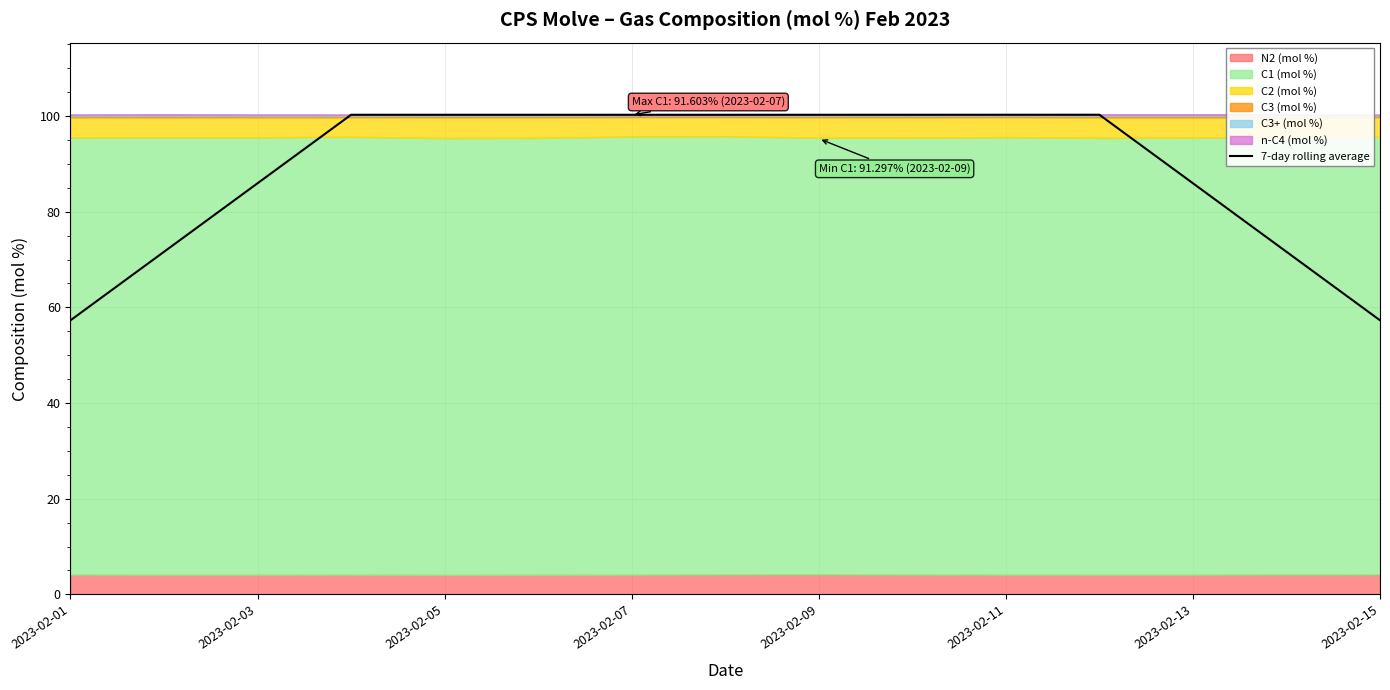

The 7-day rolling average series shows 85.9 at 2023-02-03. True or false?

True